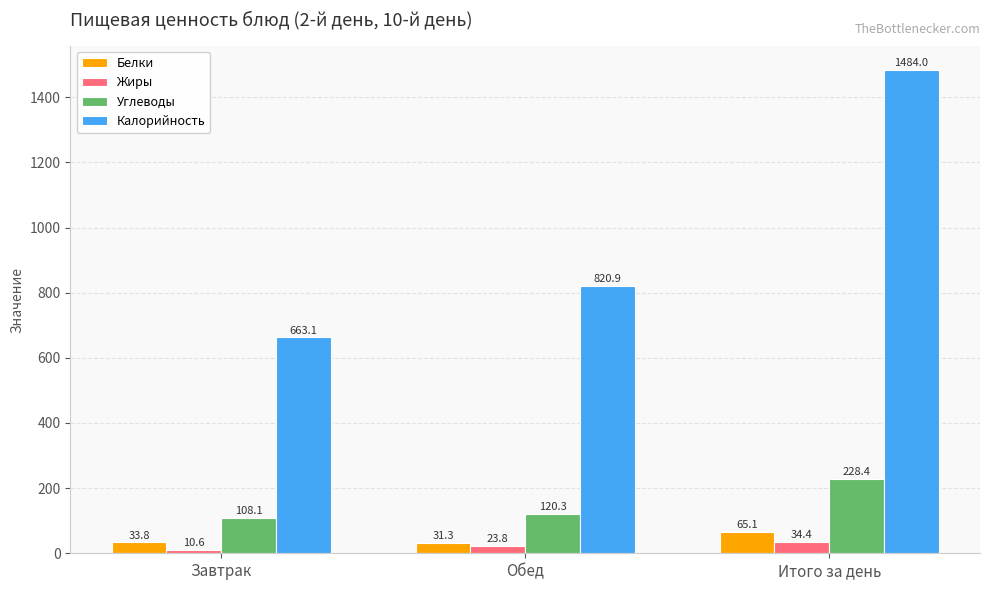

Reading left to right, what are all the values shown in this chart?

Белки: 33.8	31.3	65.1
Жиры: 10.6	23.8	34.4
Углеводы: 108.1	120.3	228.4
Калорийность: 663.1	820.9	1484.0